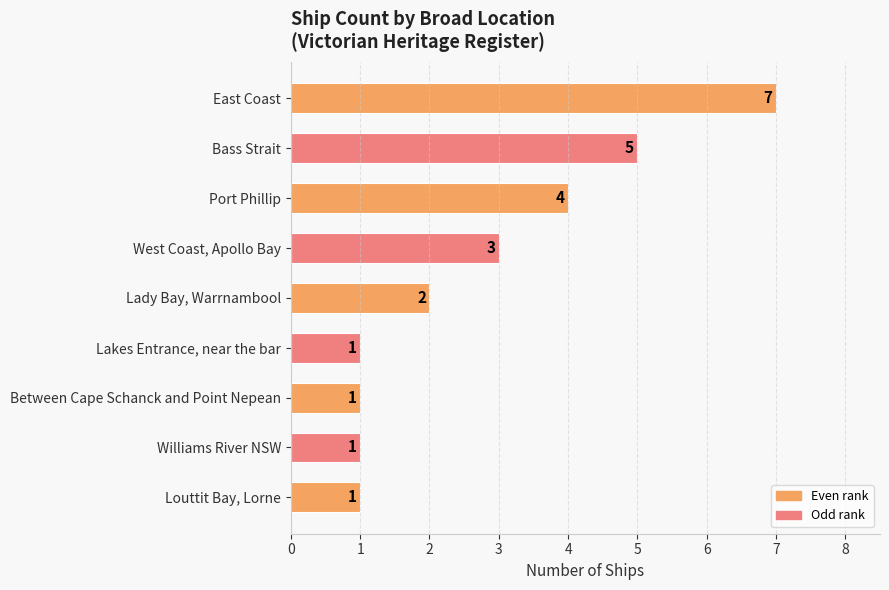

Reading bottom to top, extract all data points from this chart.

Louttit Bay, Lorne=1	Williams River NSW=1	Between Cape Schanck and Point Nepean=1	Lakes Entrance, near the bar=1	Lady Bay, Warrnambool=2	West Coast, Apollo Bay=3	Port Phillip=4	Bass Strait=5	East Coast=7